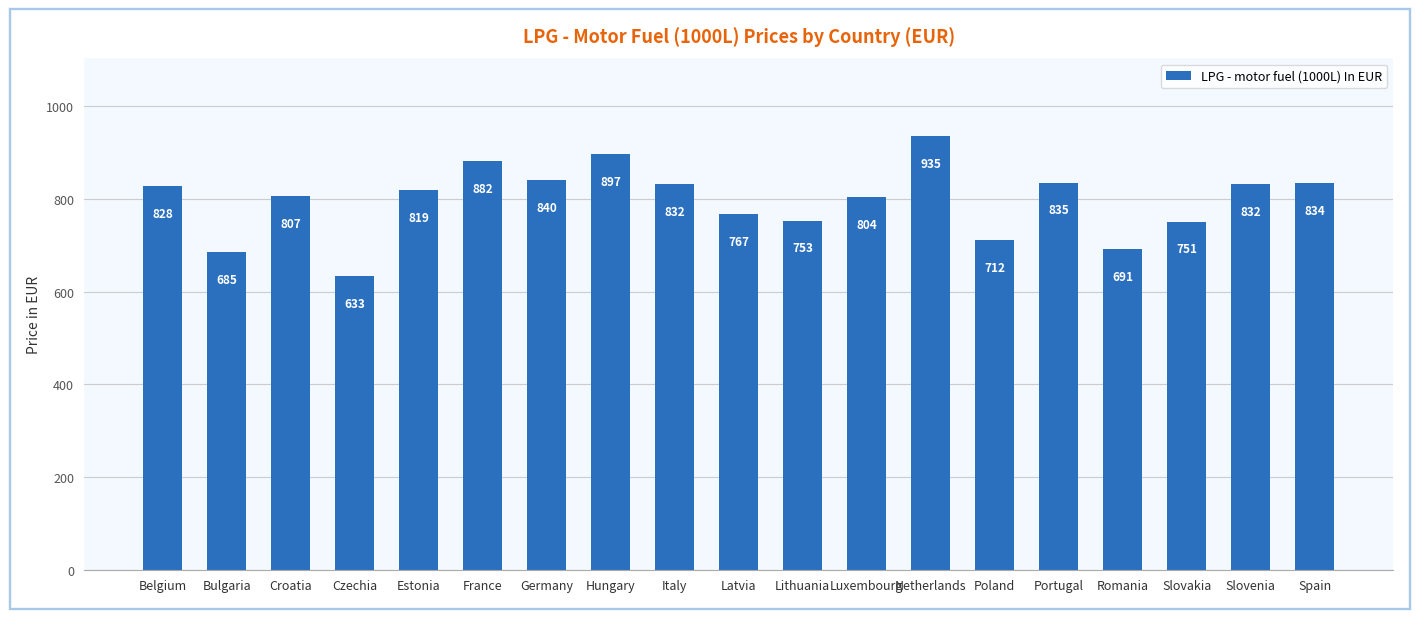

How many bars are there in total?

19